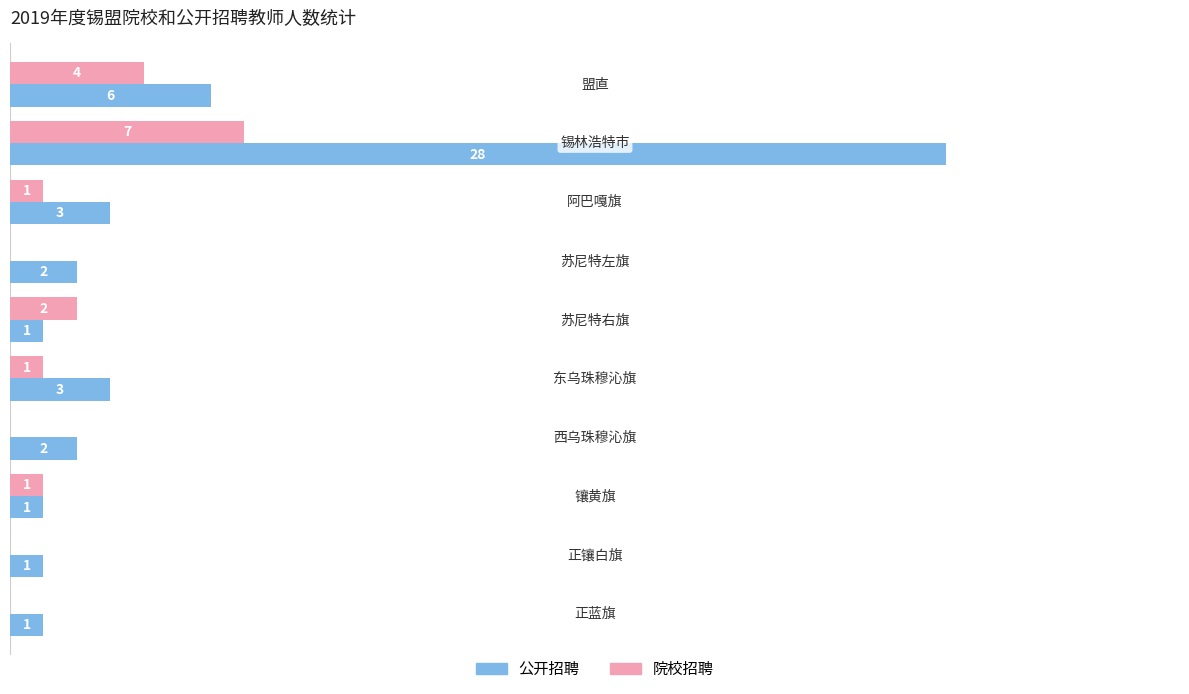

Which series has the largest total across all categories?

公开招聘